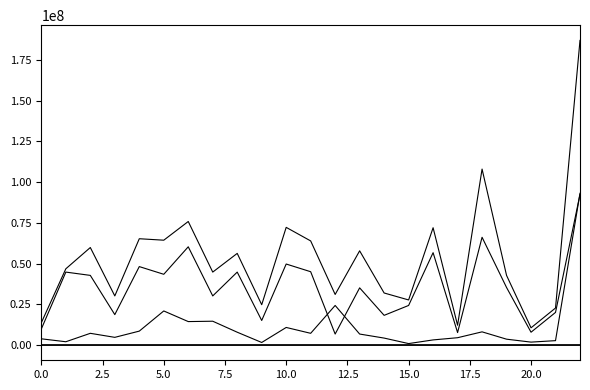

What is the maximum value shown in the chart?

186975000